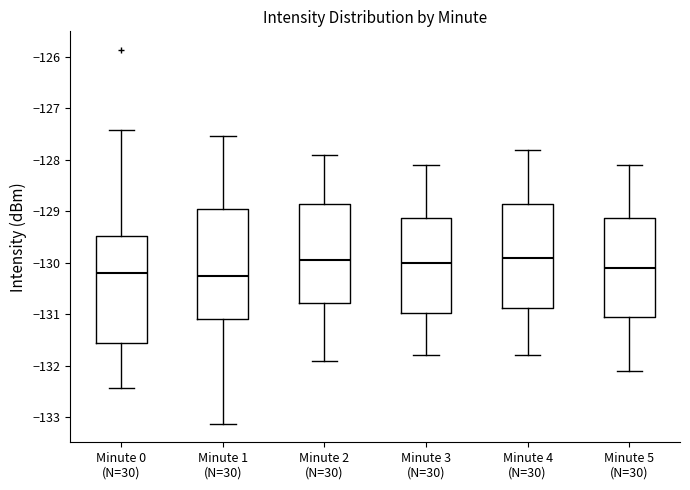

Reading left to right, read every box against the y-axis: the position of its median line, the range the box covers, and the ends of its whiskers. The values are not printed on the chart, so give them approximately, as read against the axis.

Minute 0 (N=30): median -130.2, box -131.6 to -129.5, whiskers -132.4 to -127.4
Minute 1 (N=30): median -130.2, box -131.1 to -128.9, whiskers -133.1 to -127.5
Minute 2 (N=30): median -129.9, box -130.8 to -128.8, whiskers -131.9 to -127.9
Minute 3 (N=30): median -130.0, box -131.0 to -129.1, whiskers -131.8 to -128.1
Minute 4 (N=30): median -129.9, box -130.9 to -128.8, whiskers -131.8 to -127.8
Minute 5 (N=30): median -130.1, box -131.0 to -129.1, whiskers -132.1 to -128.1